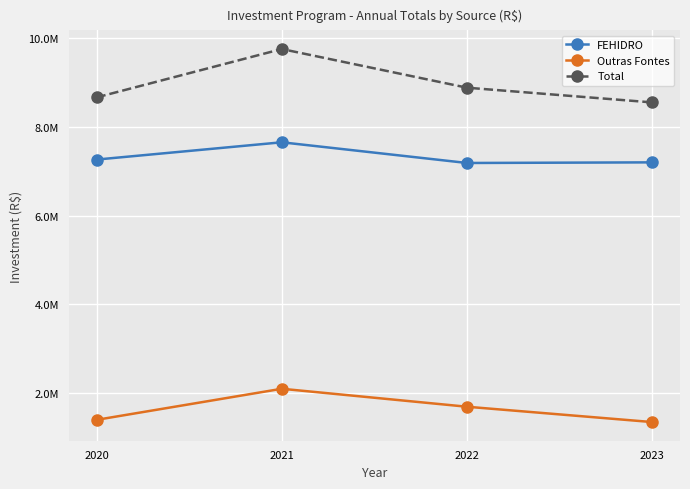

Which series has the largest range (max minus min)?

Total